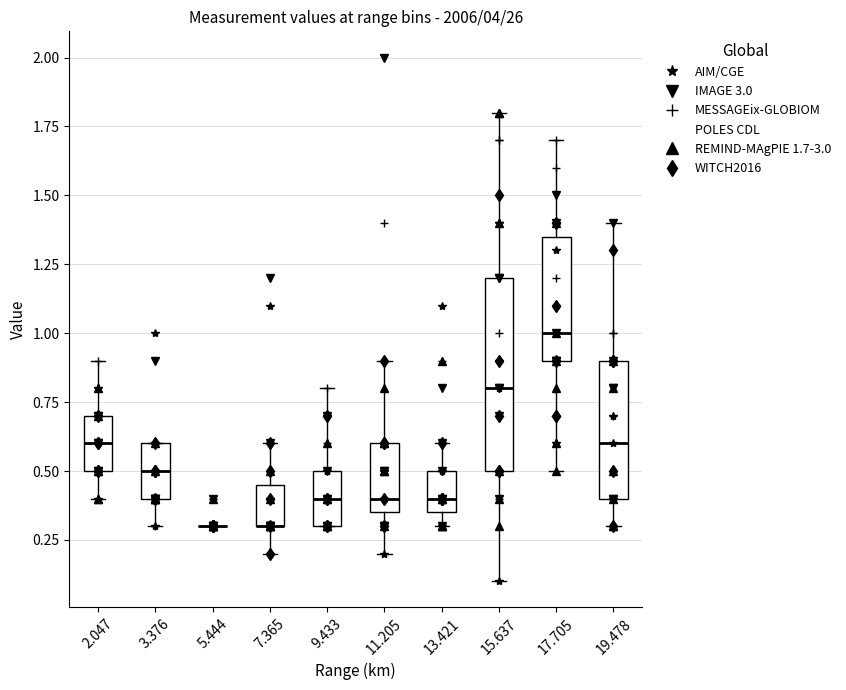

Where is the upper edge of the box at x = 19.478 on the y-axis? The values are not printed on the chart, so give them approximately, as read against the axis.

0.90